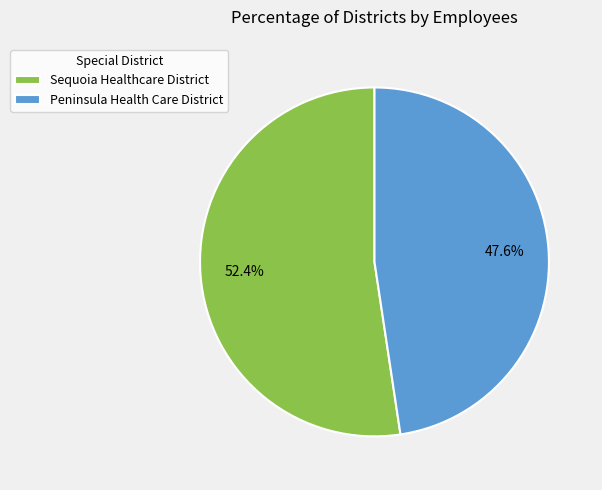

Which slice is the smallest?

Peninsula Health Care District